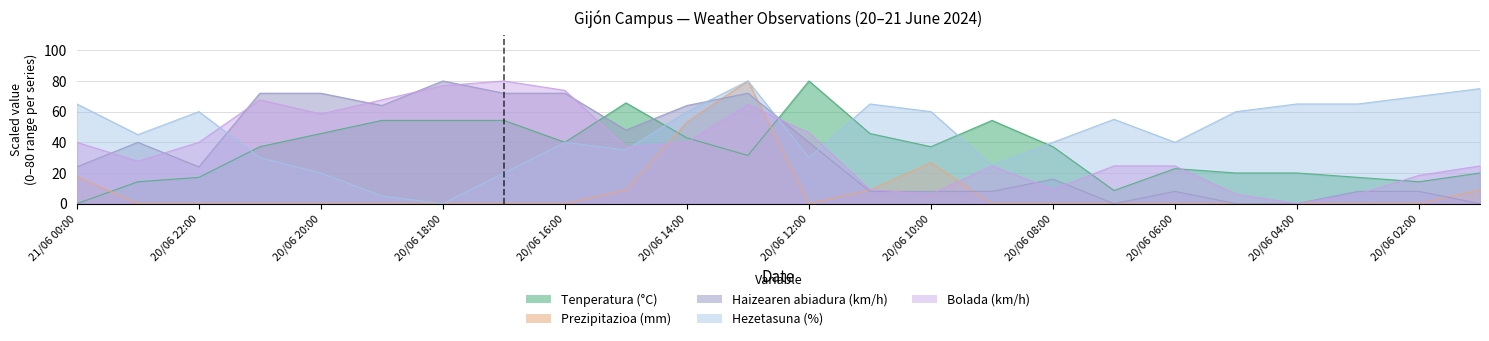

Count the number of categories in the chart.

24